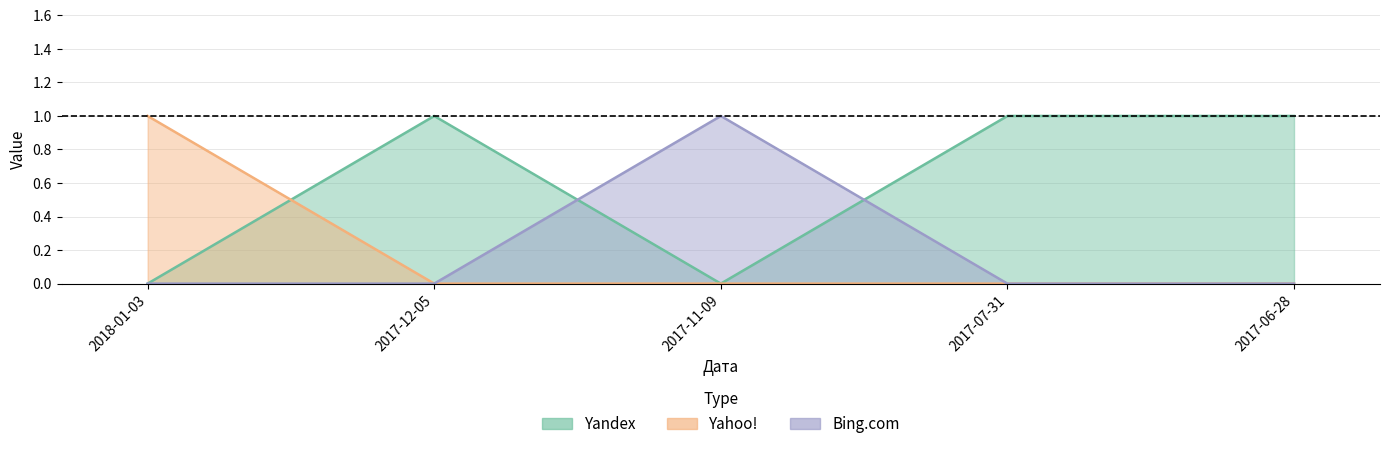

Is the value of Bing.com at 2018-01-03 greater than the value of Yahoo! at 2018-01-03?

No